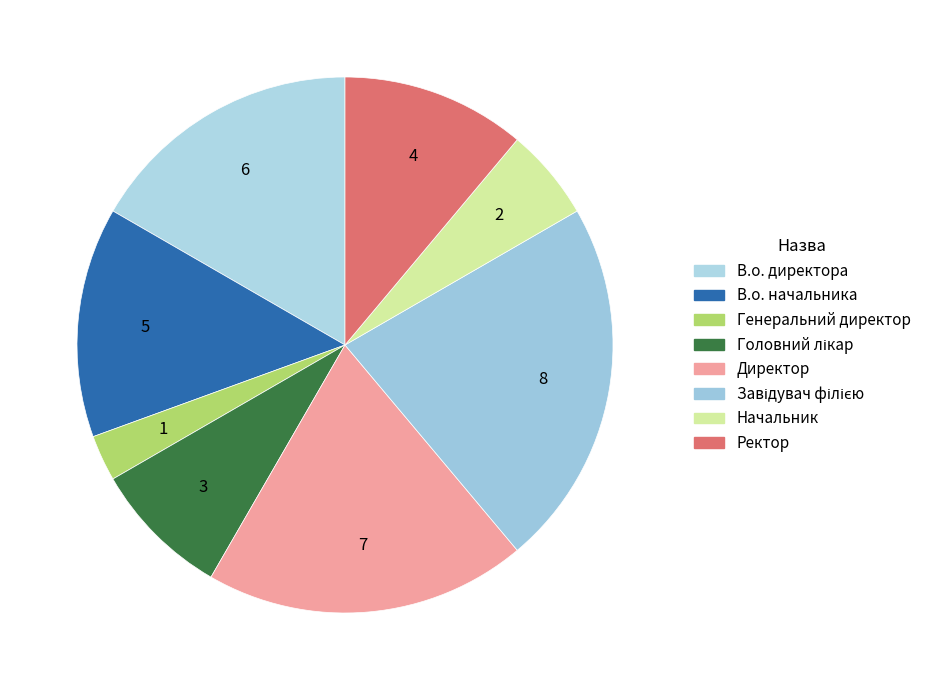

To the nearest percent, what is the difference between the Начальник and Завідувач філією slice percentages?

17%